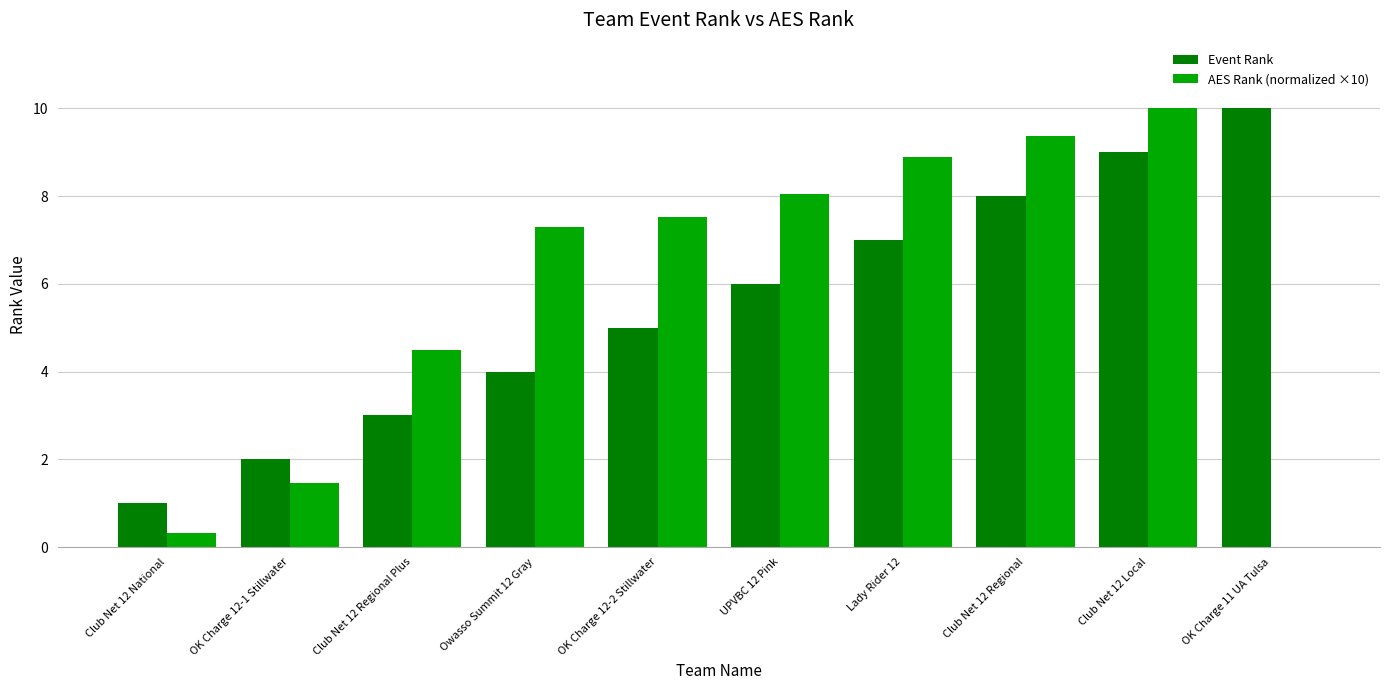

How many data points does each series have?

10